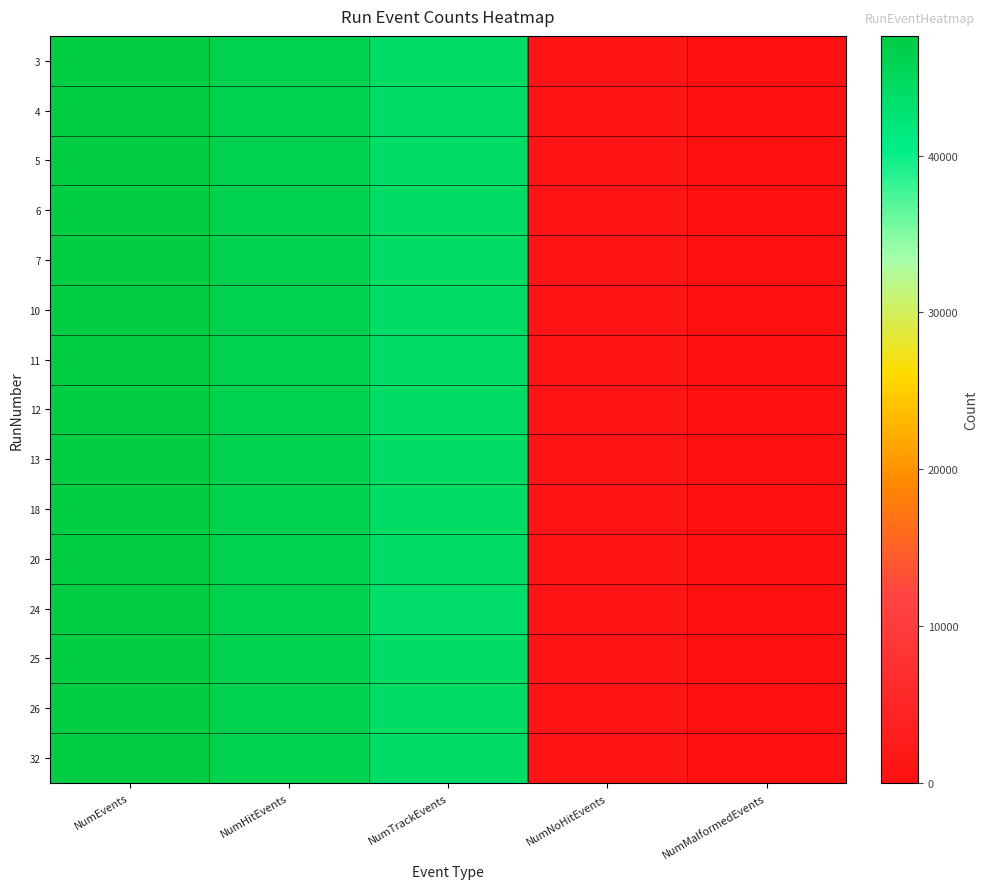

What is the spread (max minus min) of values at NumNoHitEvents?

29